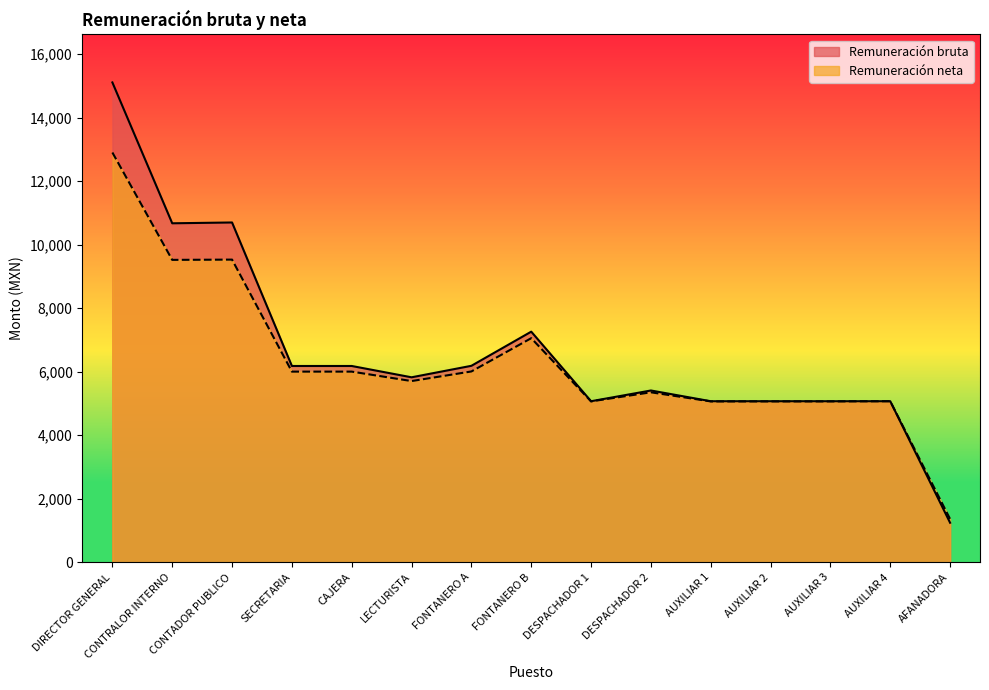

What is the smallest value displayed?

1246.0